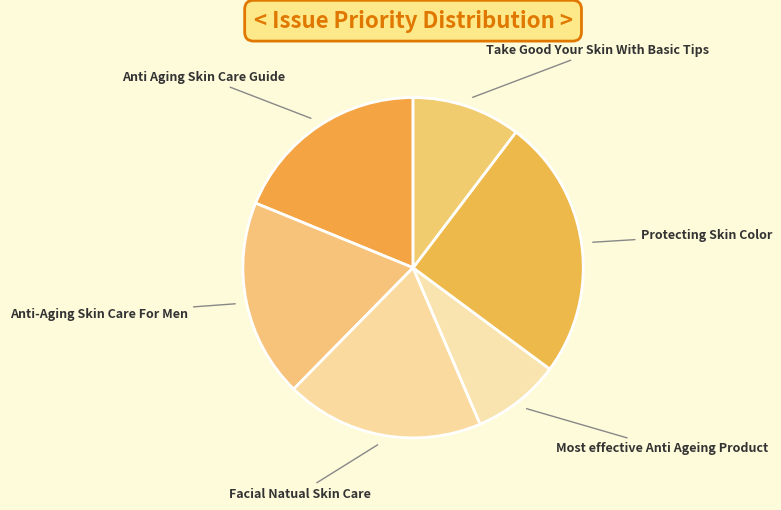

The Anti Aging Skin Care Guide slice represents 7% of the pie. True or false?

False